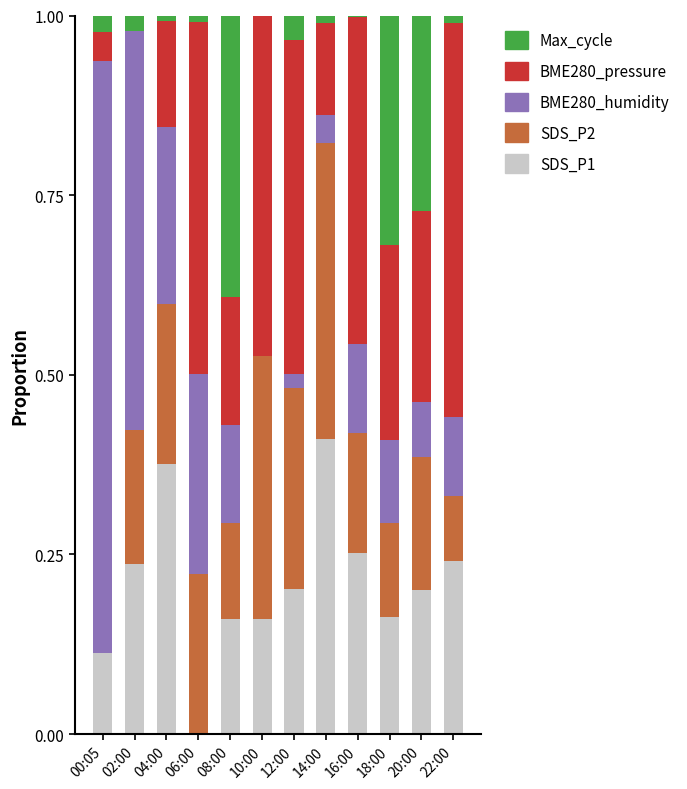

How many distinct data groups are displayed?

5